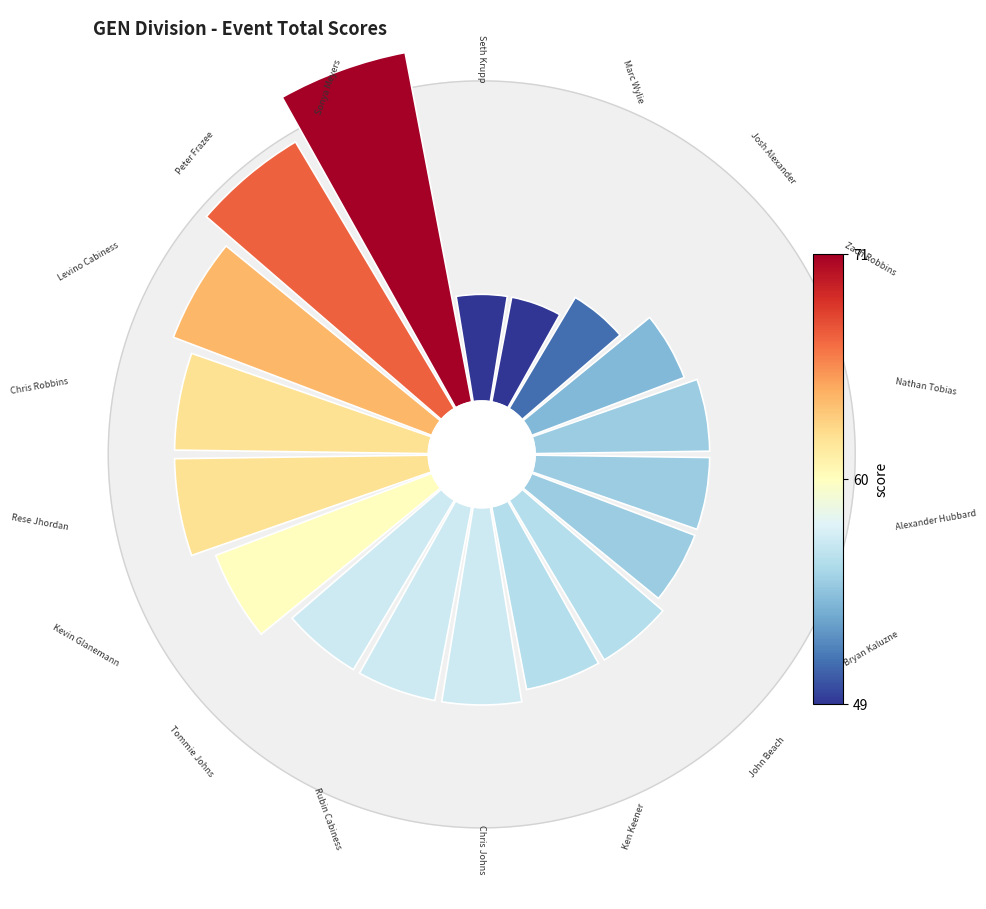

To the nearest percent, what portion does 17 represent?

10%